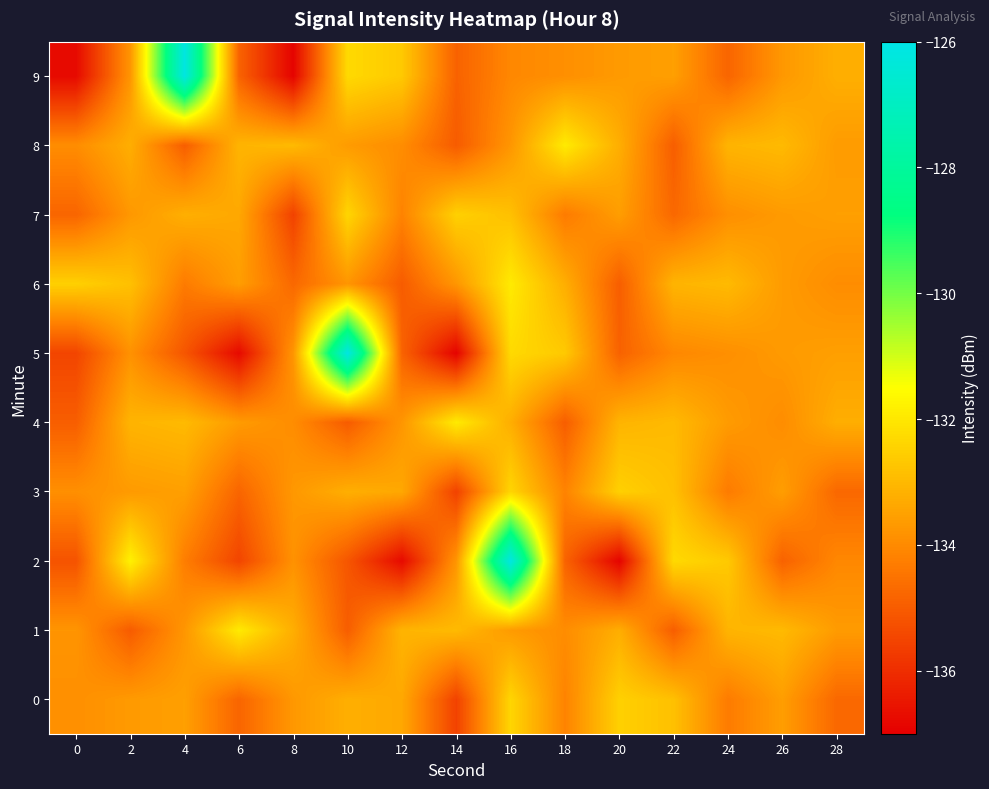

How many data points does each series have?

15